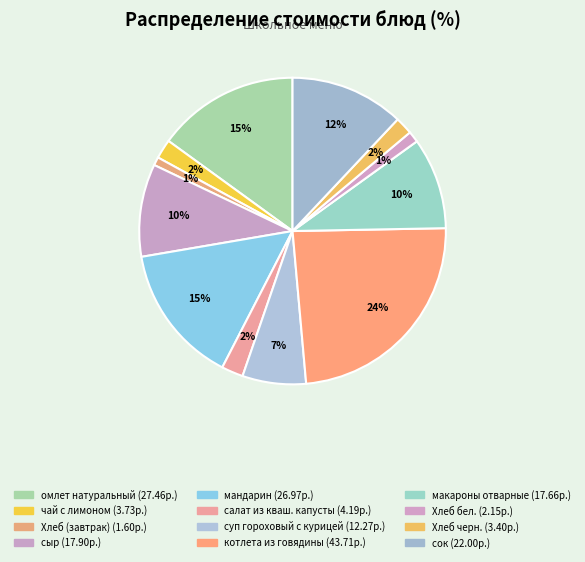

How many segments does this pie chart have?

12